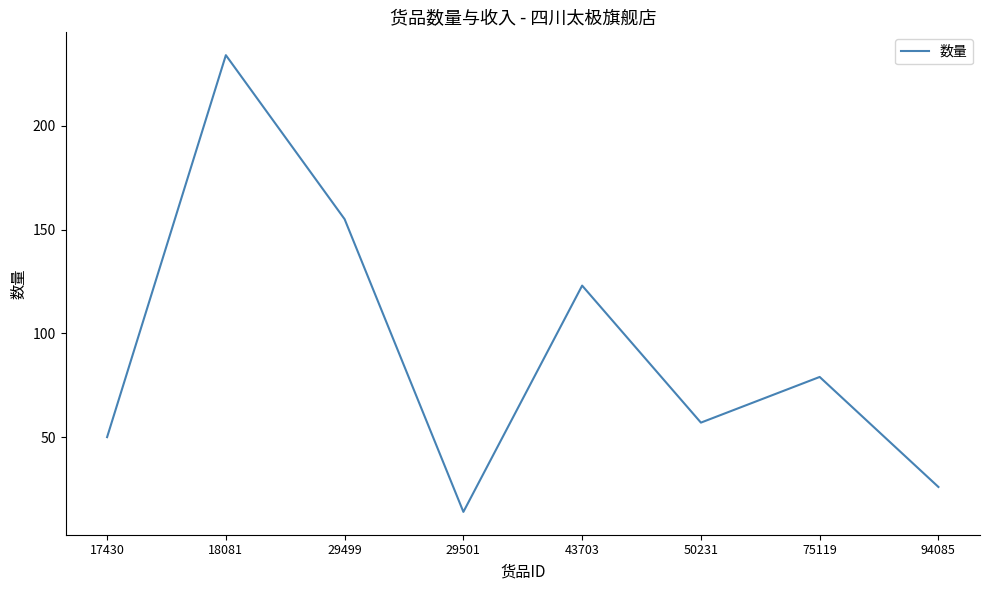

Reading left to right, transcribe all the data shown in this chart.

50	234	155	14	123	57	79	26